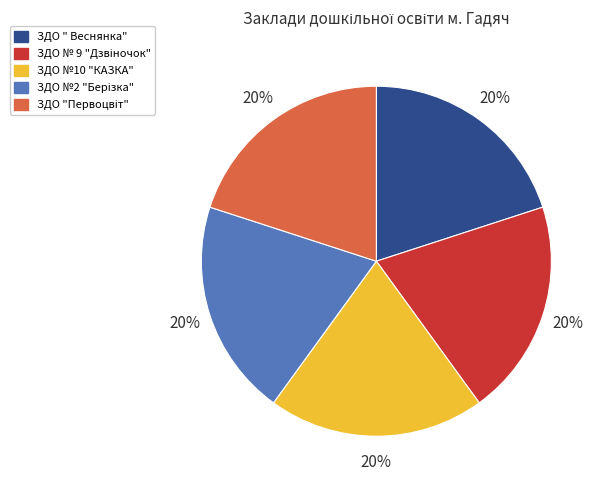

To the nearest percent, what is the average slice percentage?

20%